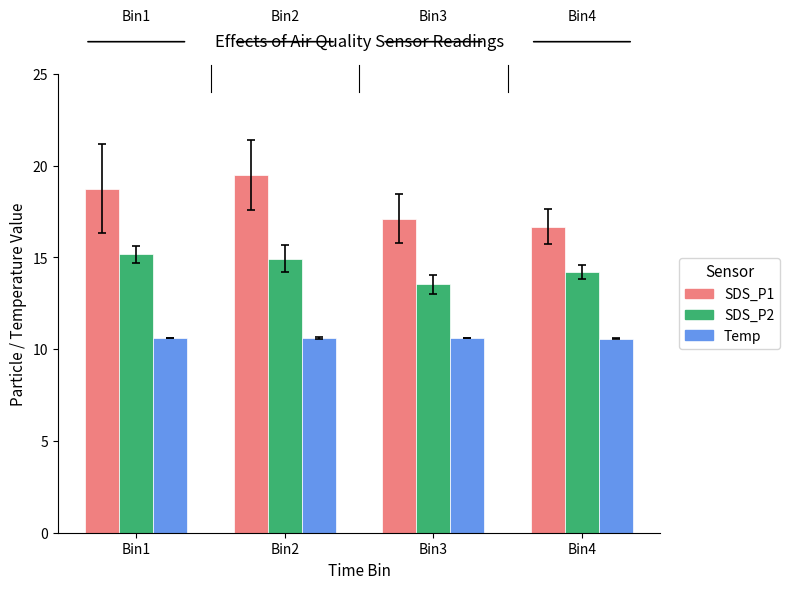

Reading right to left, what are all the values shown in this chart?

SDS_P1: Bin4=16.7	Bin3=17.1	Bin2=19.5	Bin1=18.7
SDS_P2: Bin4=14.2	Bin3=13.5	Bin2=14.9	Bin1=15.2
Temp: Bin4=10.6	Bin3=10.6	Bin2=10.6	Bin1=10.6